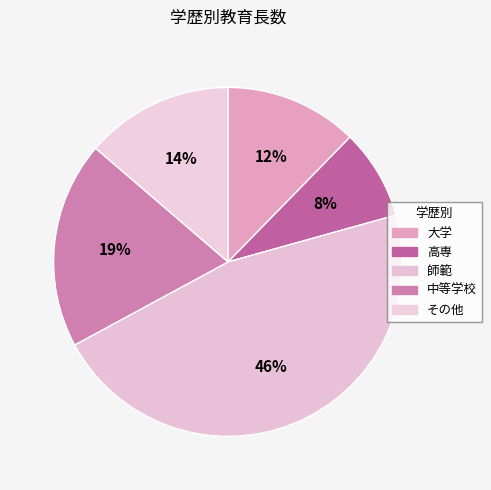

Rank the categories by value from highest to lowest.

師範, 中等学校, その他, 大学, 高専